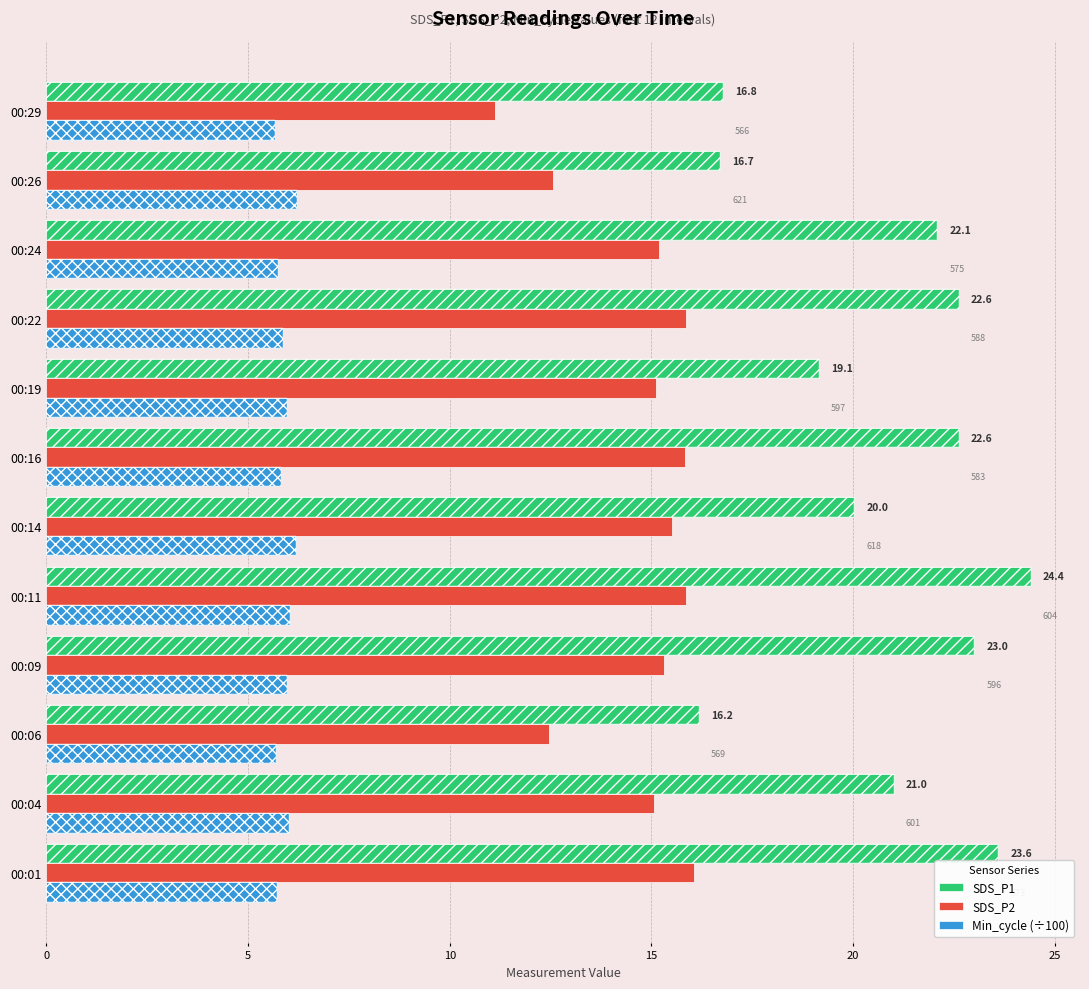

What is the sum of all Min_cycle (÷100) values?

70.9